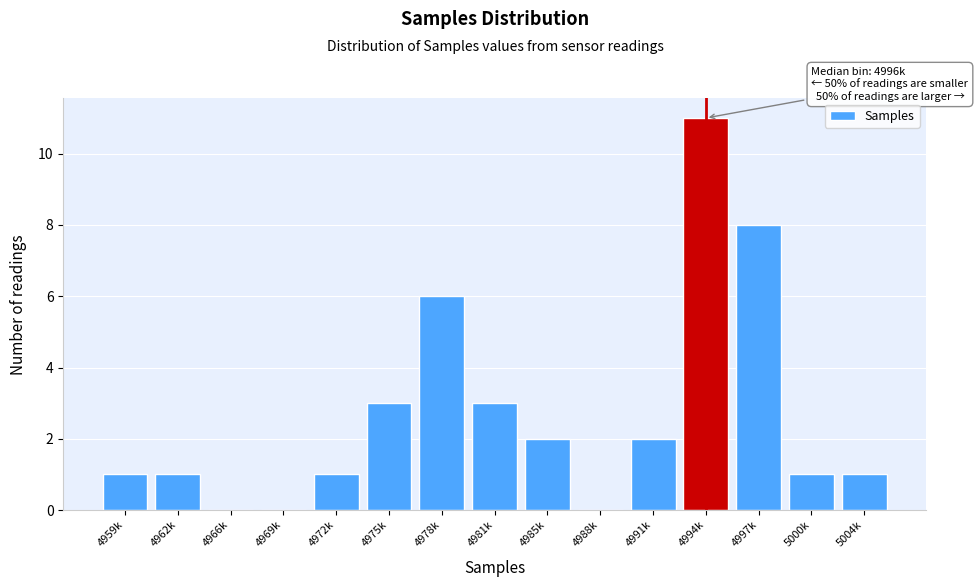

Reading left to right, what are all the values shown in this chart?

4959k=1	4962k=1	4966k=0	4969k=0	4972k=1	4975k=3	4978k=6	4981k=3	4985k=2	4988k=0	4991k=2	4994k=11	4997k=8	5000k=1	5004k=1